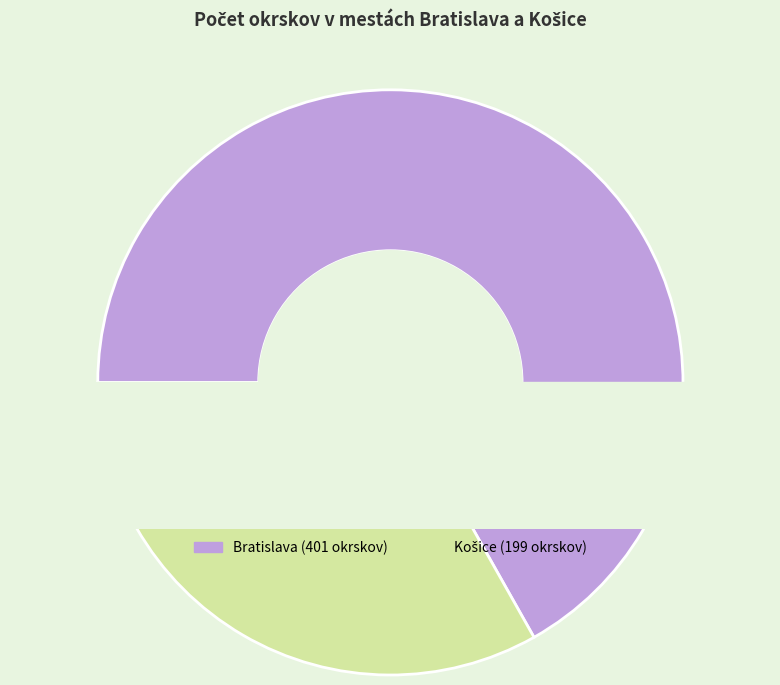

Combined, what portion of the pie is Bratislava and Košice?

100.0%